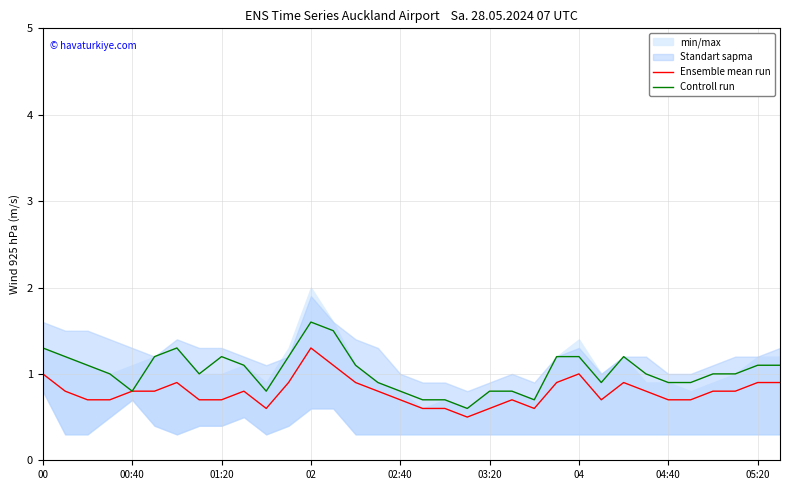

Does the chart have visible grid lines?

Yes